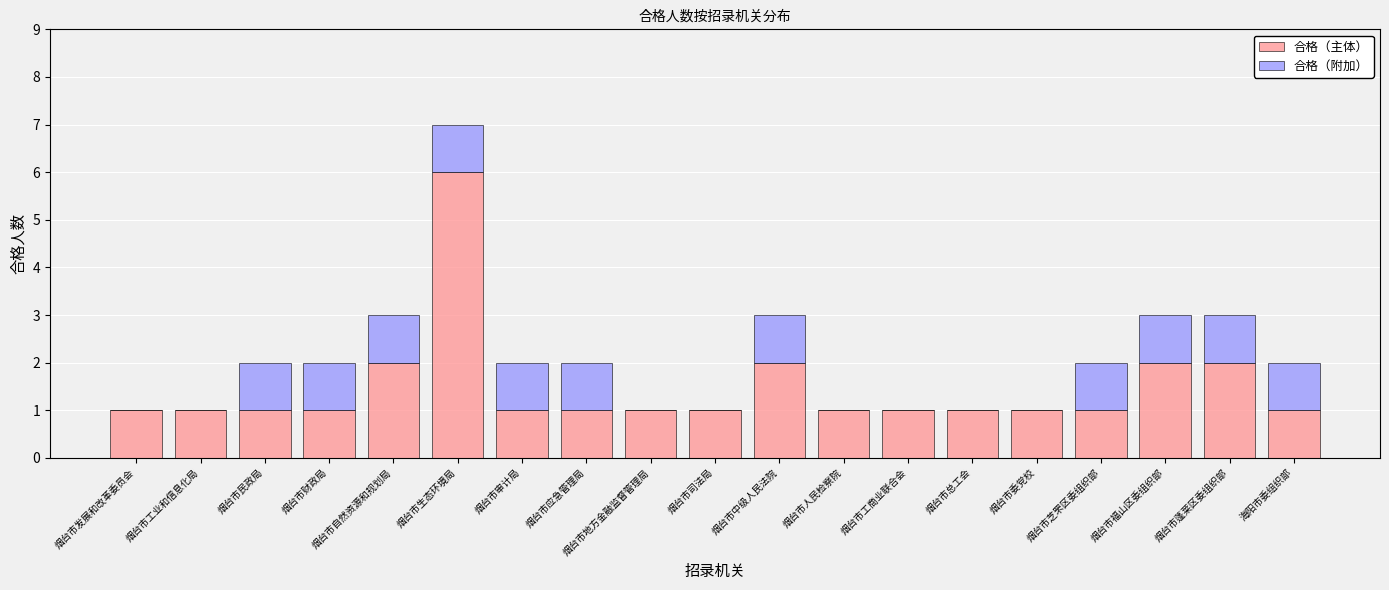

Are the bars grouped side by side (vs. stacked)?

No